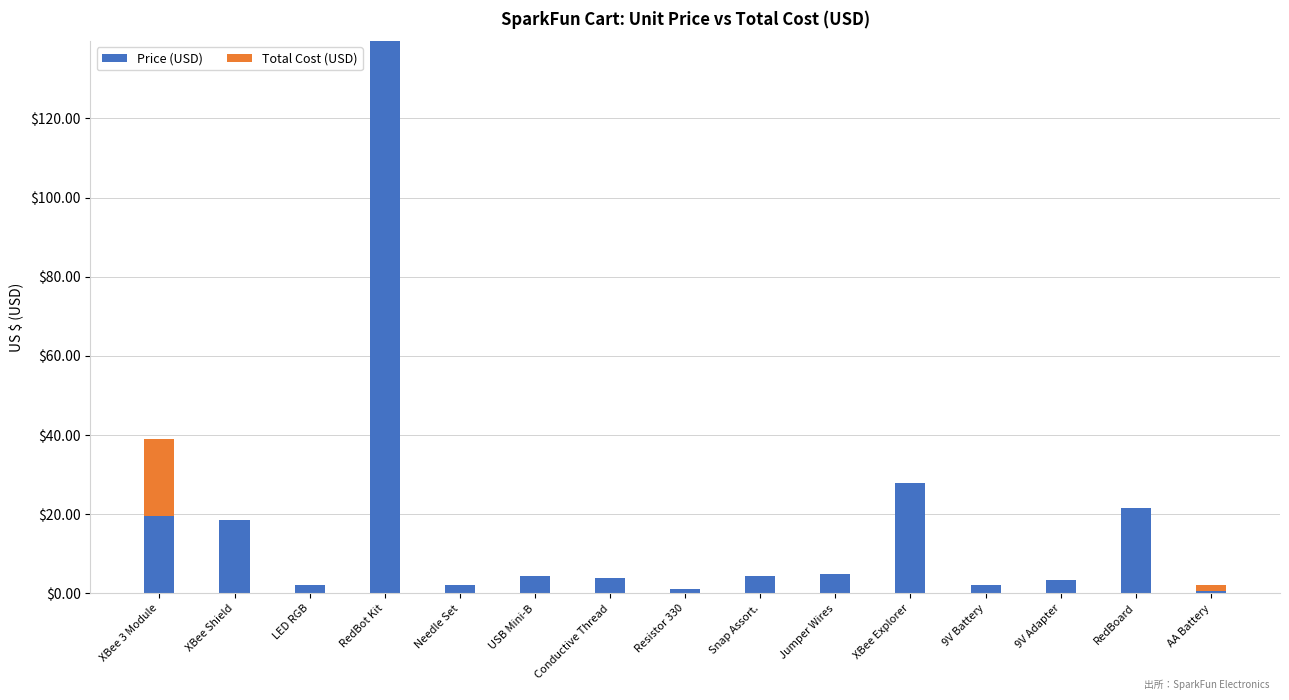

True or false: Price (USD) has a value of 207.6 at RedBot Kit.

False